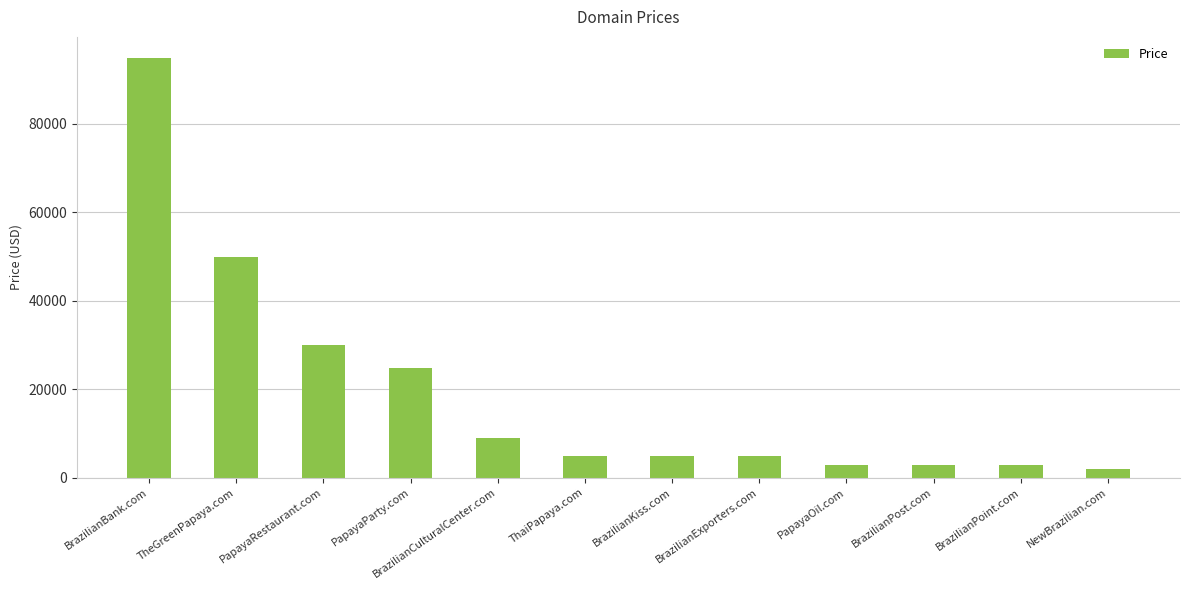

What is the smallest value displayed?

1888